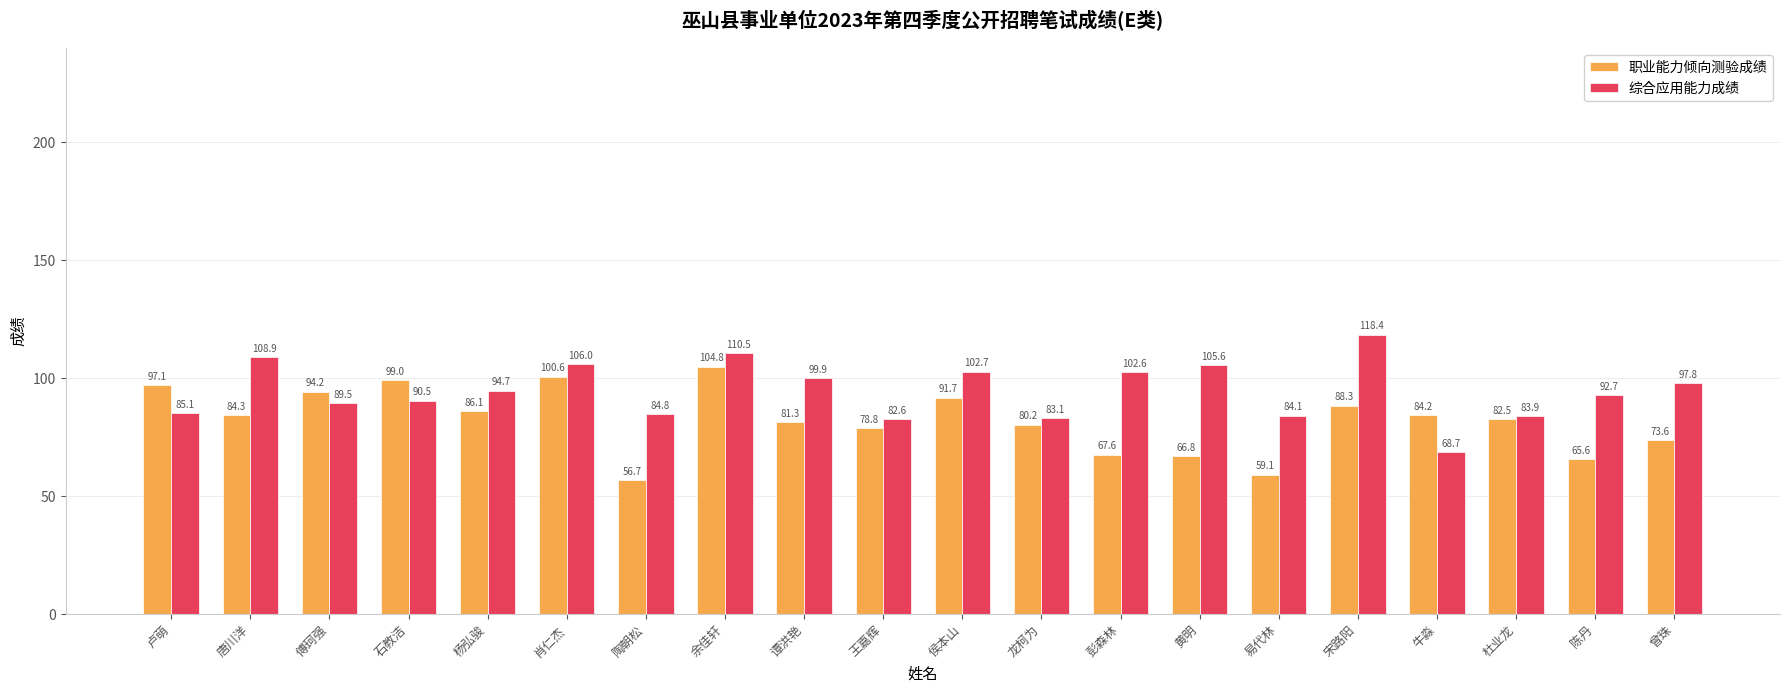

True or false: 职业能力倾向测验成绩 has a value of 88.3 at 宋路阳.

True